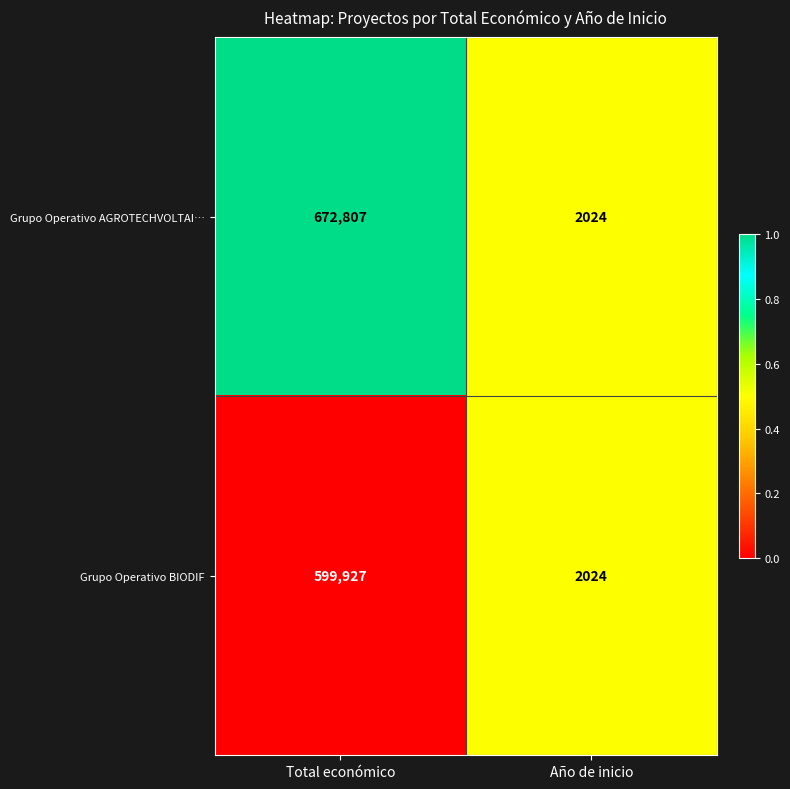

Which series changed the most between Total económico and Año de inicio?

Grupo Operativo AGROTECHVOLTAI…